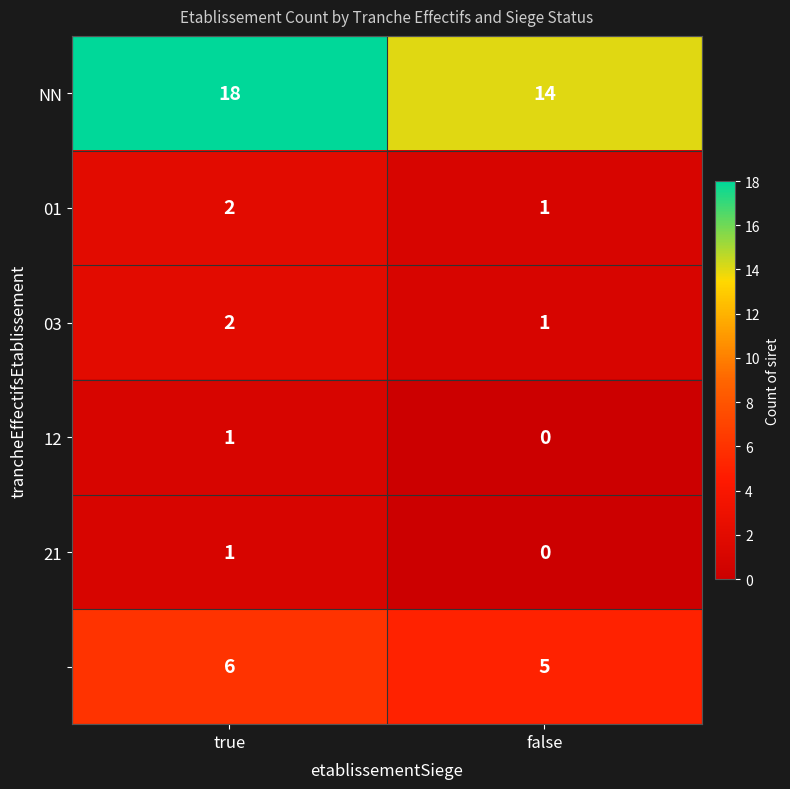

At how many categories does at least one series exceed 7?

2